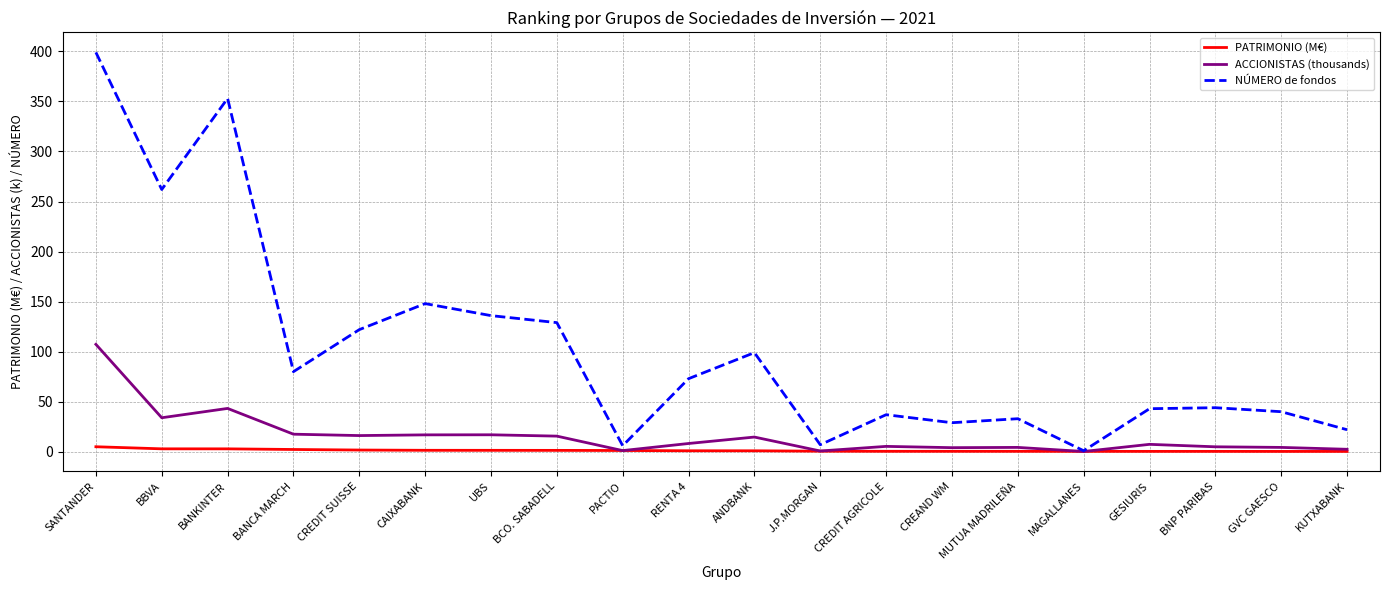

How many lines are shown in the chart?

3